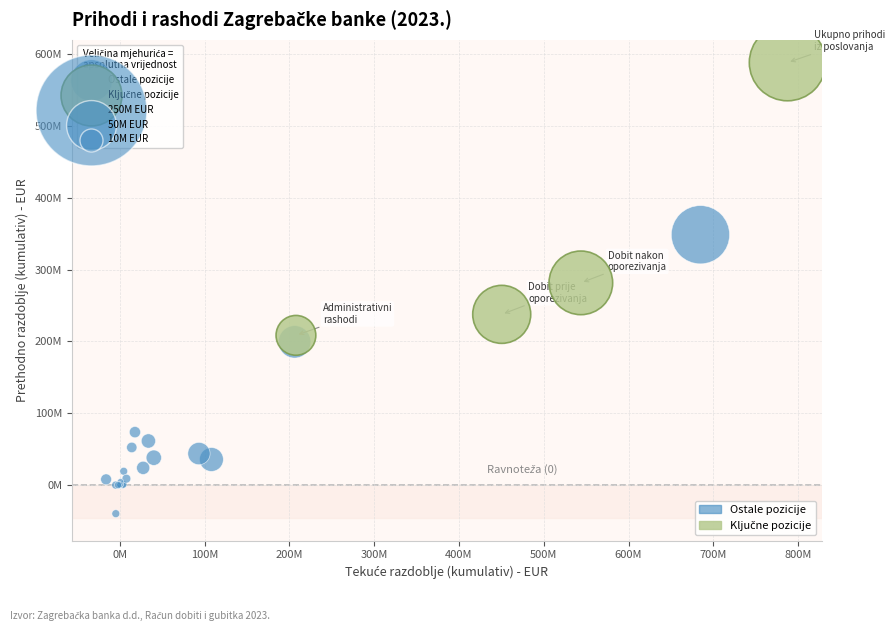

Which series has the widest spread of Y values?

Ostale pozicije